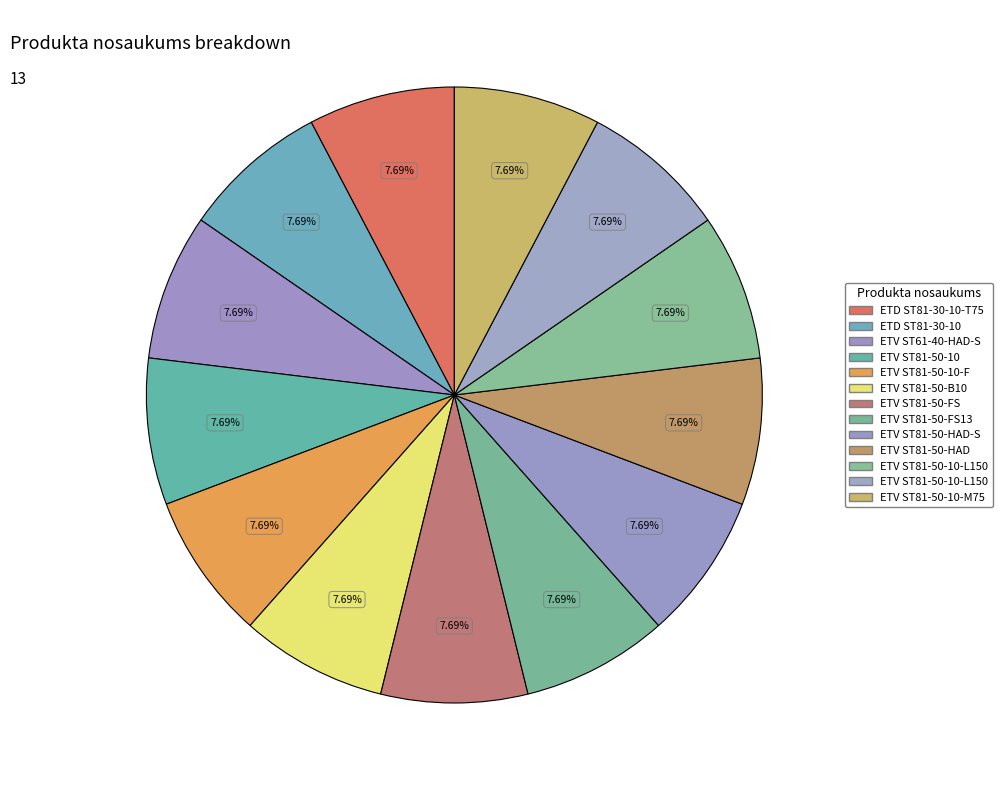

Count the number of slices in the pie.

13